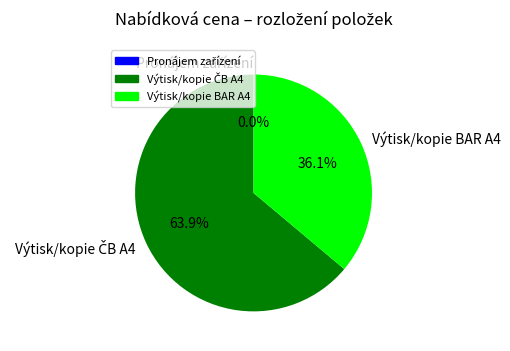

How much of the chart is everything except Výtisk/kopie BAR A4?

63.9%